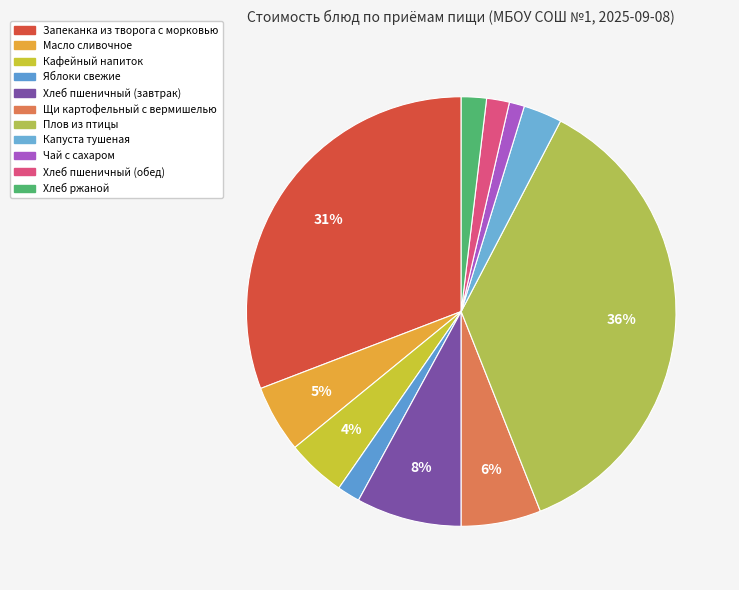

Rank the categories by value from lowest to highest.

Чай с сахаром, Яблоки свежие, Хлеб пшеничный (обед), Хлеб ржаной, Капуста тушеная, Кафейный напиток, Масло сливочное, Щи картофельный с вермишелью, Хлеб пшеничный (завтрак), Запеканка из творога с морковью, Плов из птицы